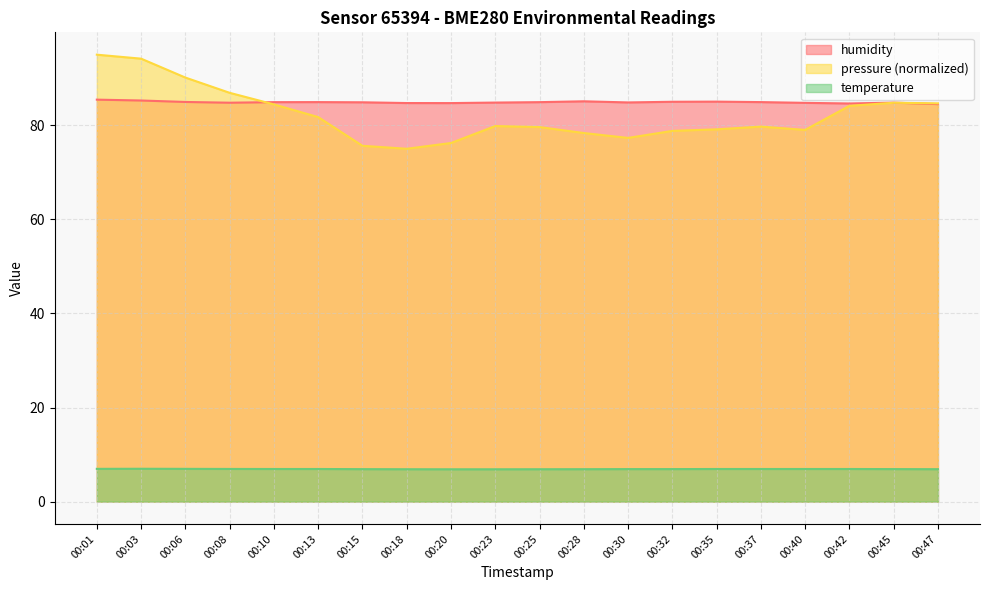

Does the chart have visible grid lines?

Yes